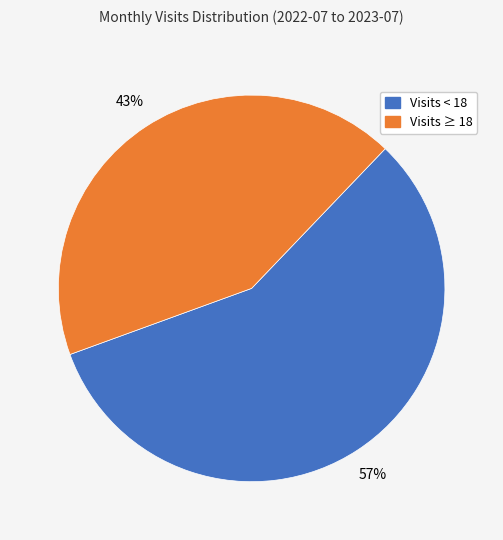

Does any single category account for the majority?

Yes